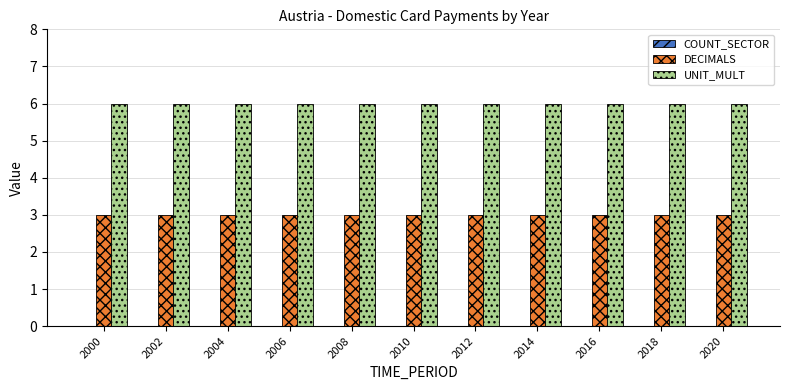

Are the bars horizontal?

No